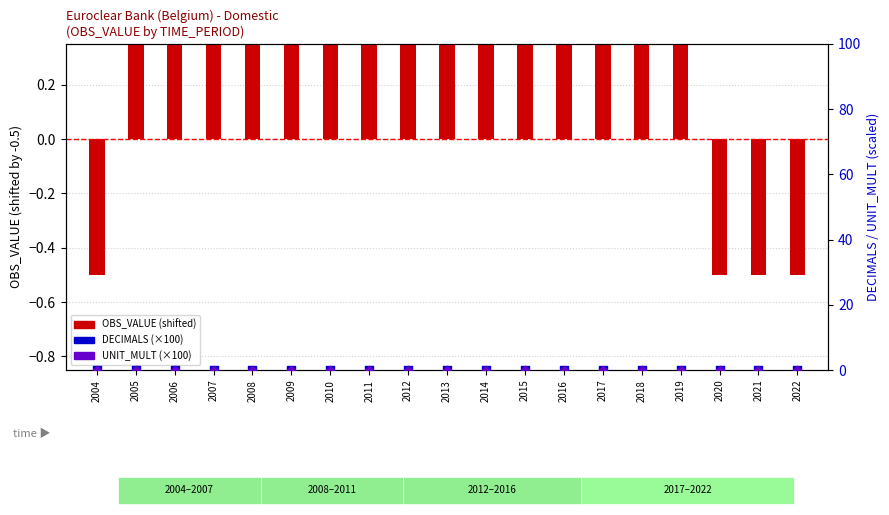

At how many categories does at least one series exceed 0?

15